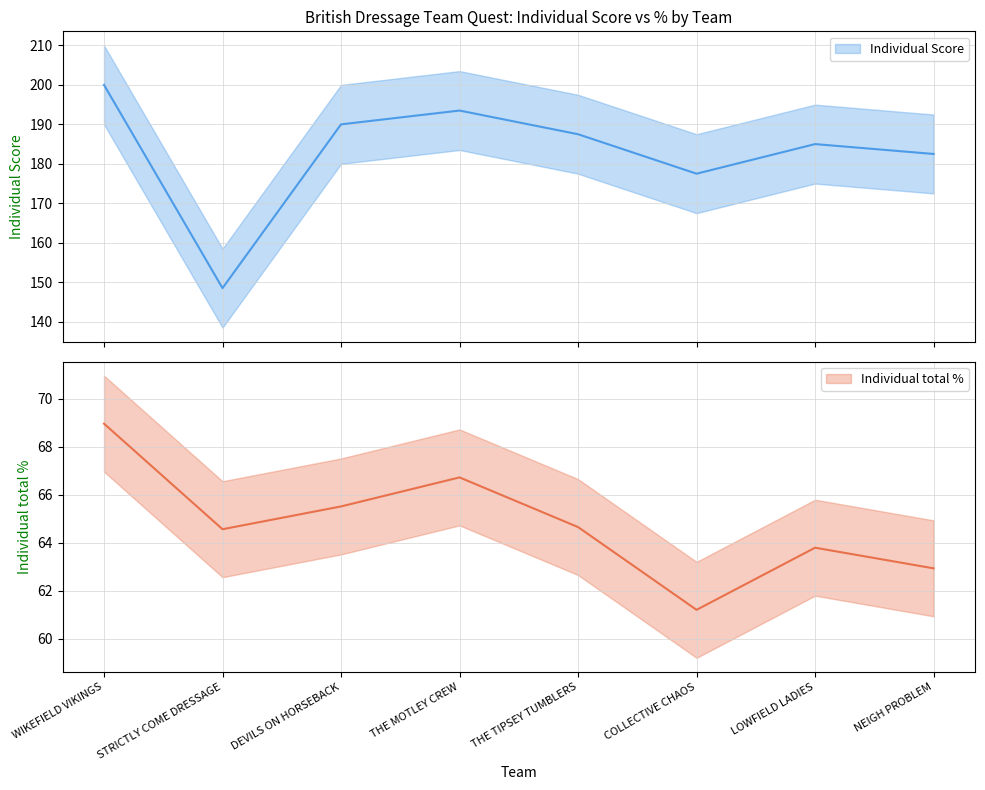

What is the label of the 7th point from the right?

STRICTLY COME DRESSAGE